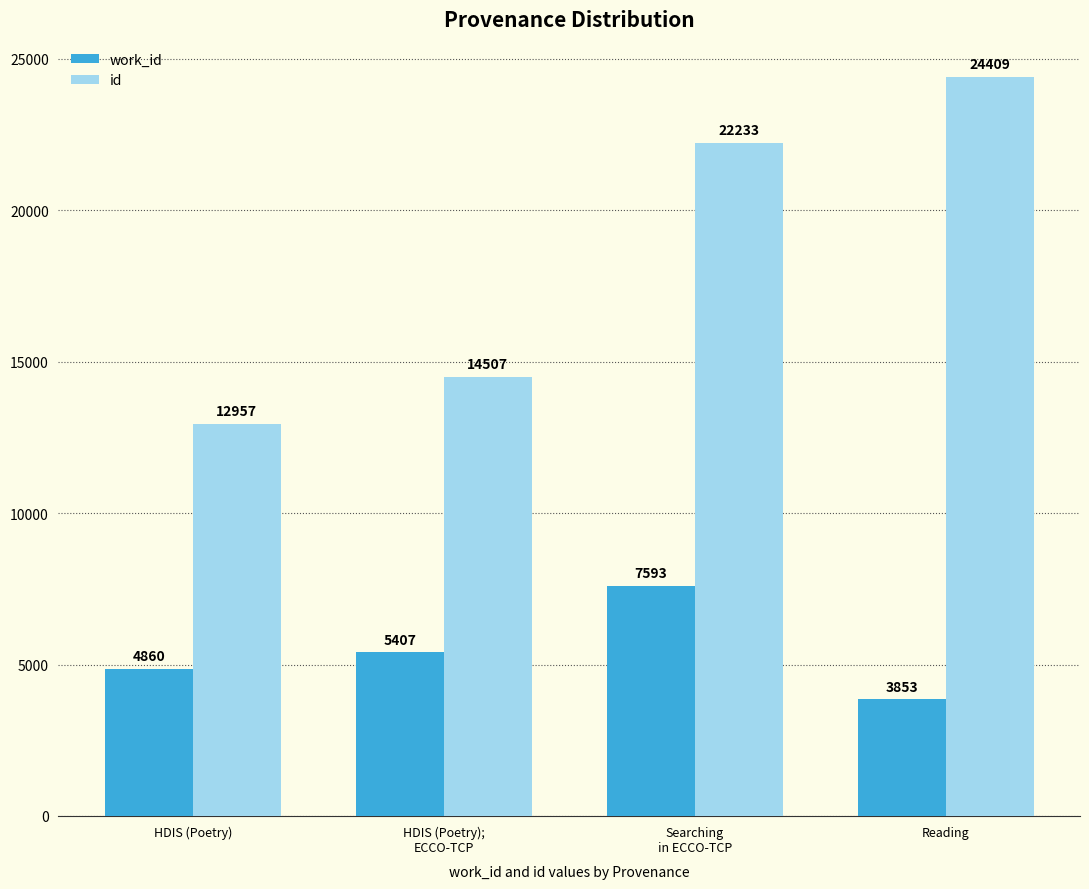

What is the highest value of the id series?

24409